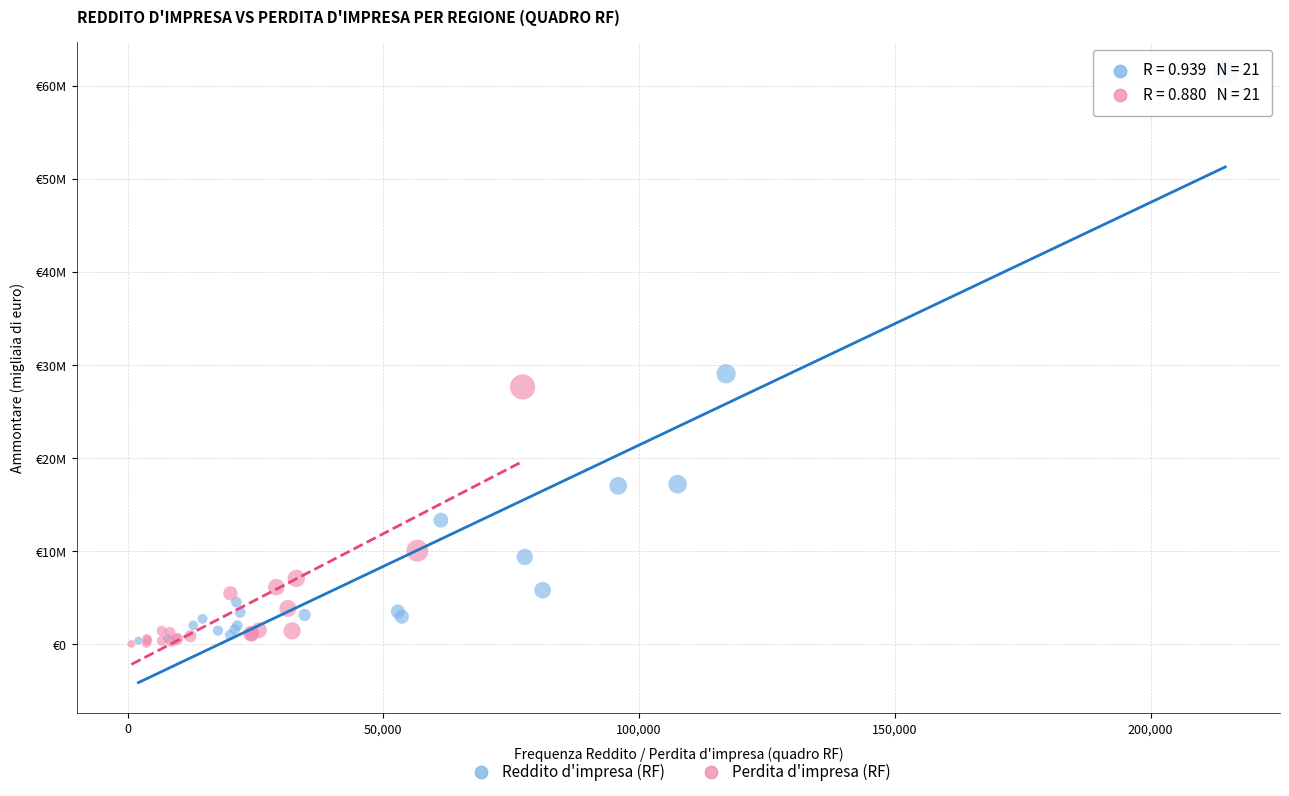

What are all the series names shown in the legend?

Reddito d'impresa (RF), Perdita d'impresa (RF)